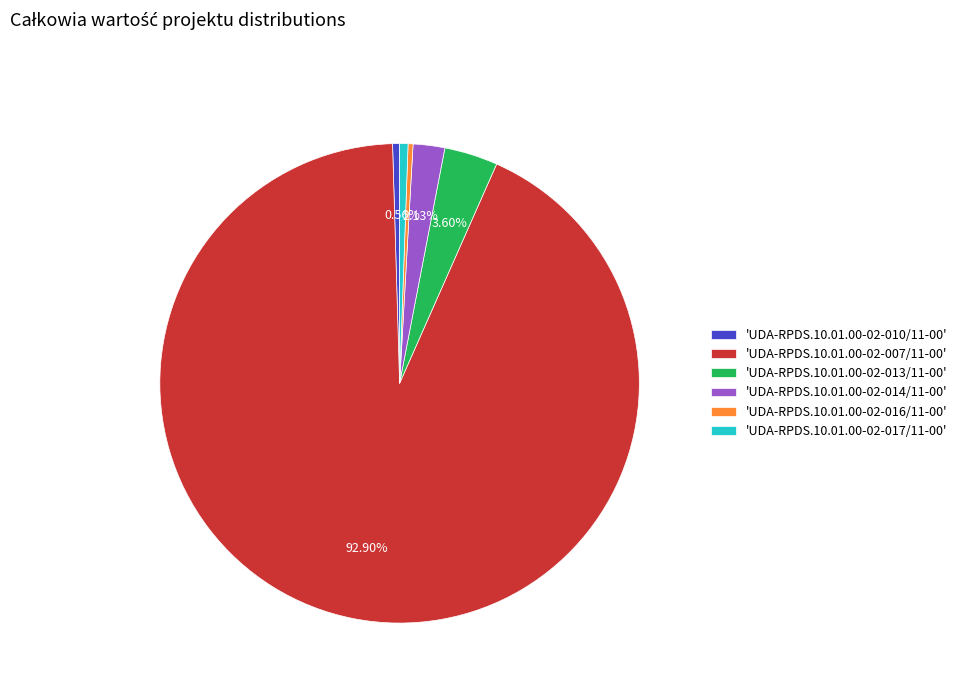

How many slices are in this pie chart?

6